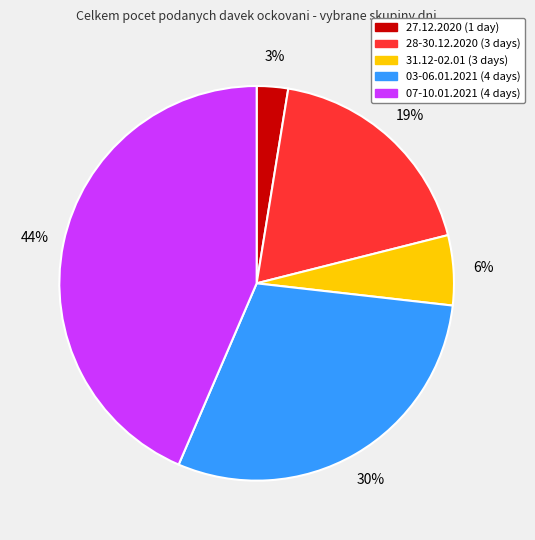

Combined, do 28-30.12.2020 (3 days) and 03-06.01.2021 (4 days) account for over 50%?

No